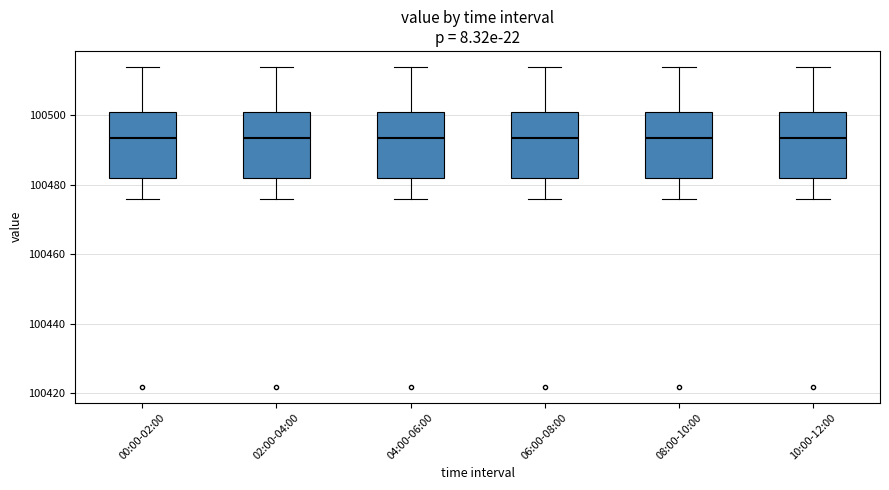

Reading left to right, read every box against the y-axis: the position of its median line, the range the box covers, and the ends of its whiskers. The values are not printed on the chart, so give them approximately, as read against the axis.

00:00-02:00: median 100494, box 100482 to 100500, whiskers 100476 to 100514
02:00-04:00: median 100494, box 100482 to 100500, whiskers 100476 to 100514
04:00-06:00: median 100494, box 100482 to 100500, whiskers 100476 to 100514
06:00-08:00: median 100494, box 100482 to 100500, whiskers 100476 to 100514
08:00-10:00: median 100494, box 100482 to 100500, whiskers 100476 to 100514
10:00-12:00: median 100494, box 100482 to 100500, whiskers 100476 to 100514